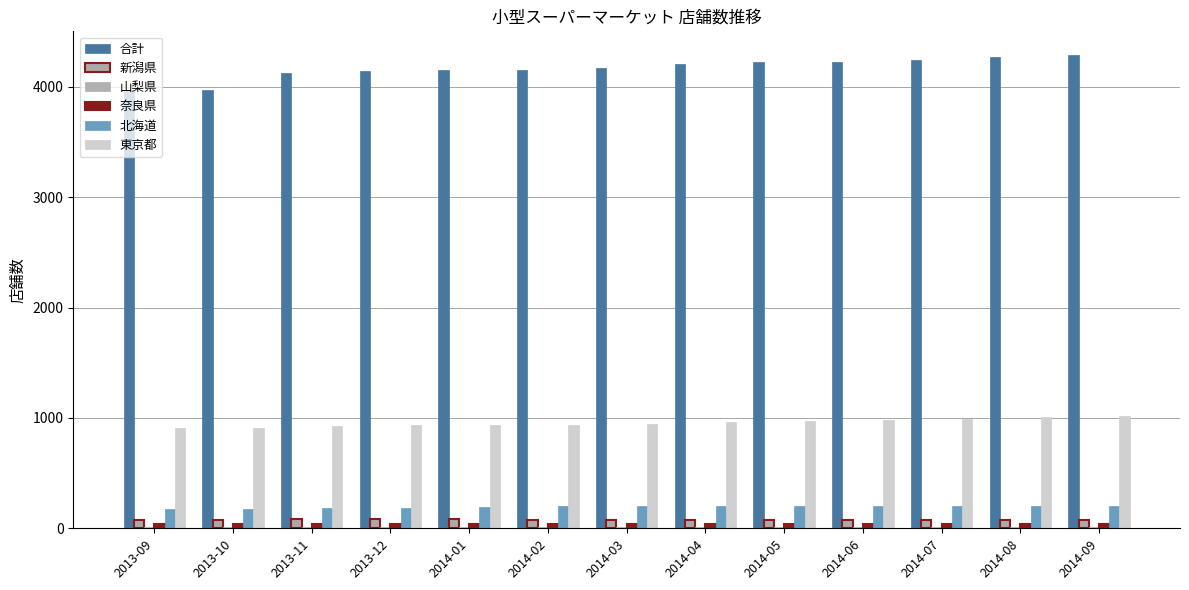

True or false: 合計 has a value of 2213 at 2014-02.

False